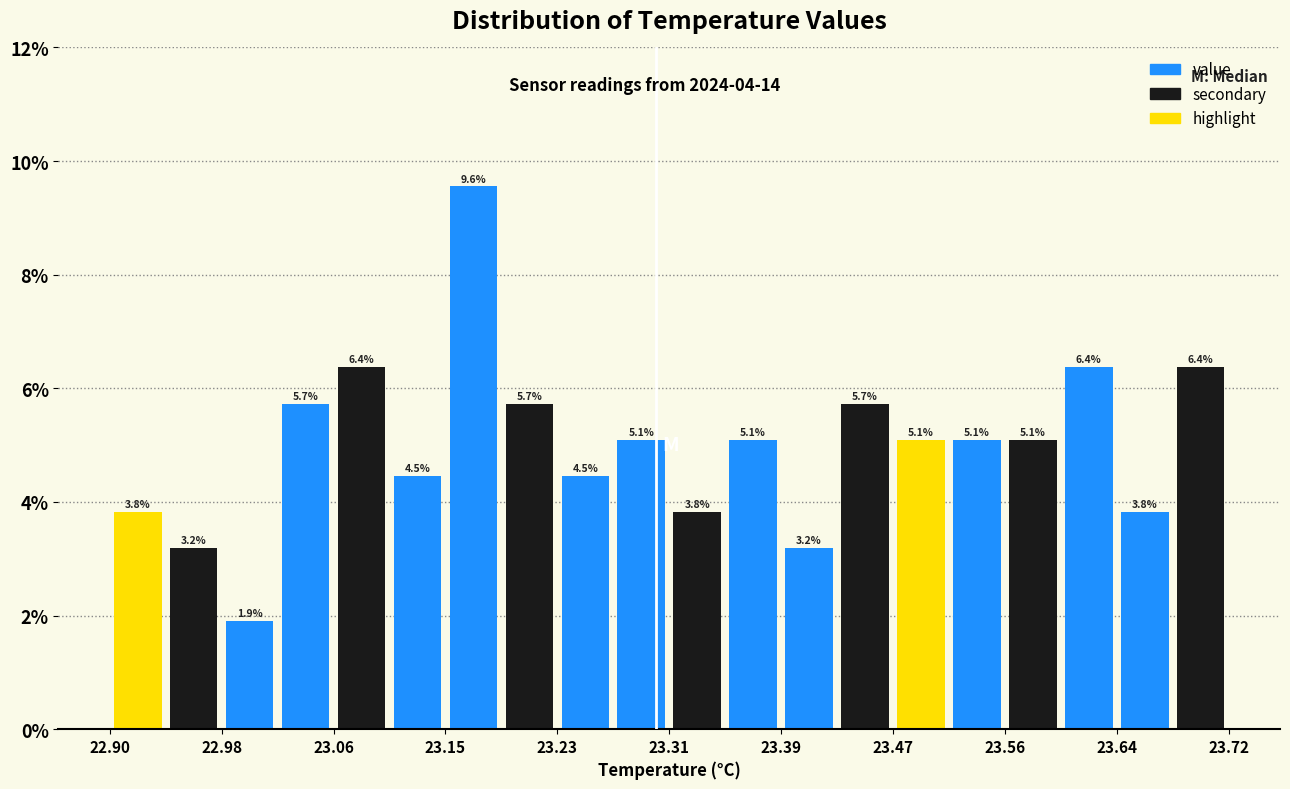

What is the height of the bar covering 23.679 to 23.720 on the x-axis? The bar edges are not printed on the chart, so give them approximately, as read against the axis.

6.4